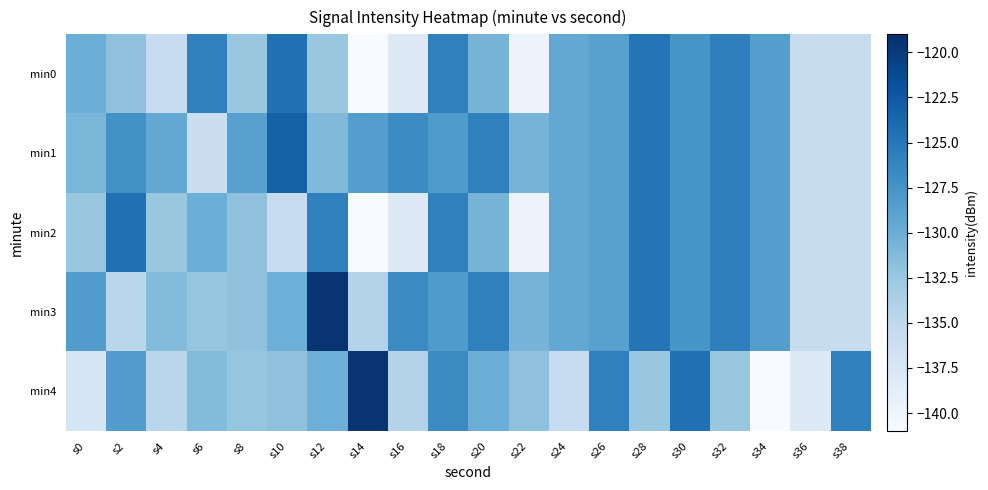

How many categories are shown in the chart?

20